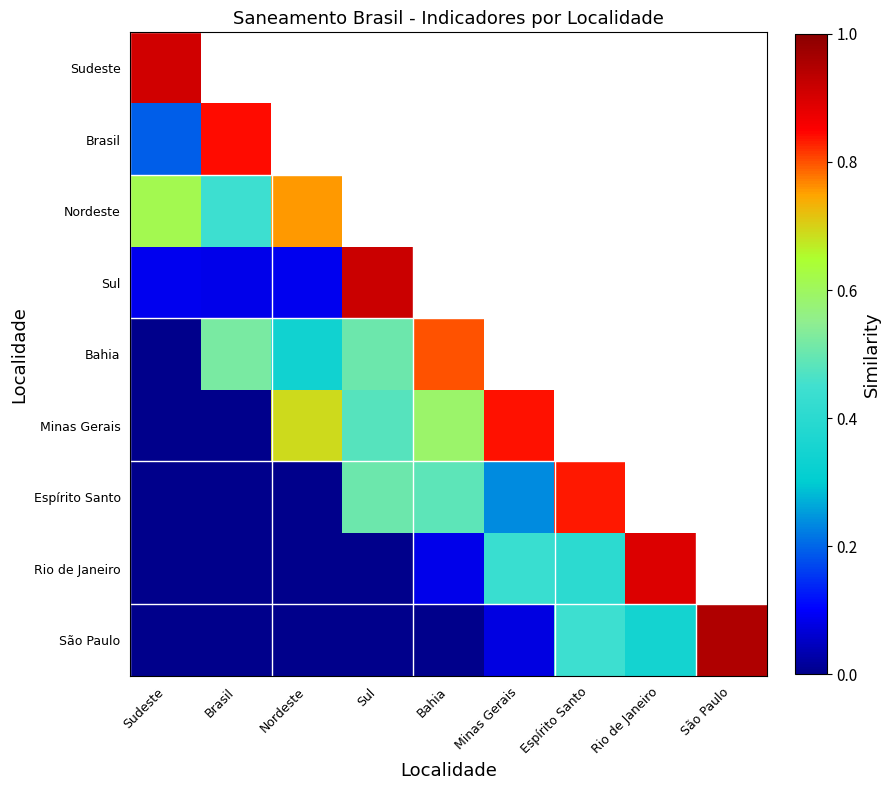

Which series has the largest total across all categories?

Minas Gerais